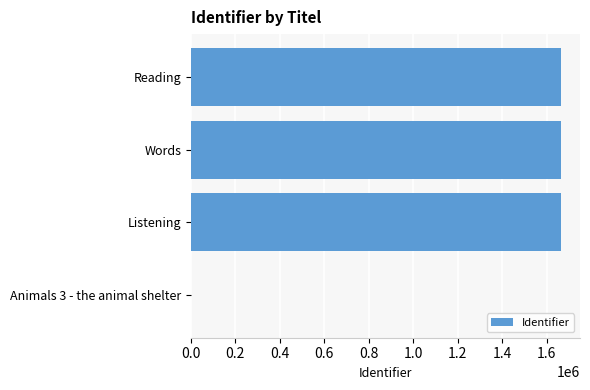

The value at Listening is 1667275. True or false?

True